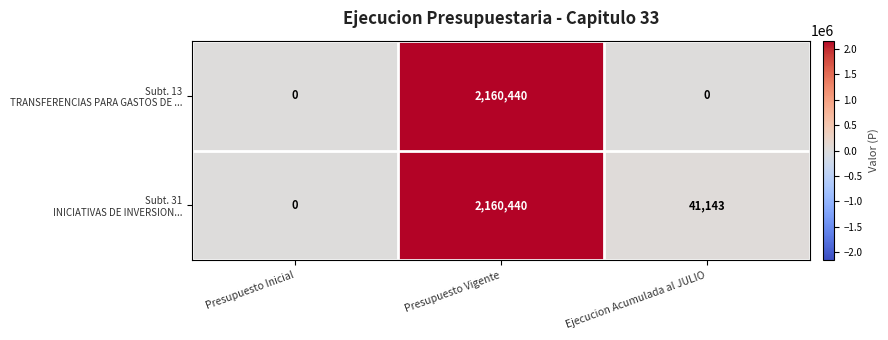

What is the total value across all series at Ejecucion Acumulada al JULIO?

41143